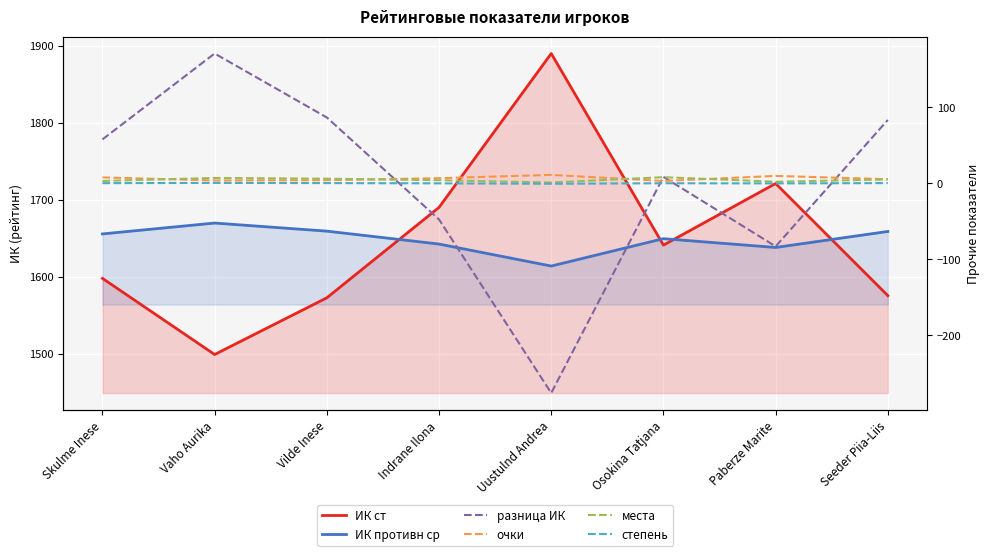

True or false: ИК ст has a value of 2177.3 at Osokina Tatjana.

False